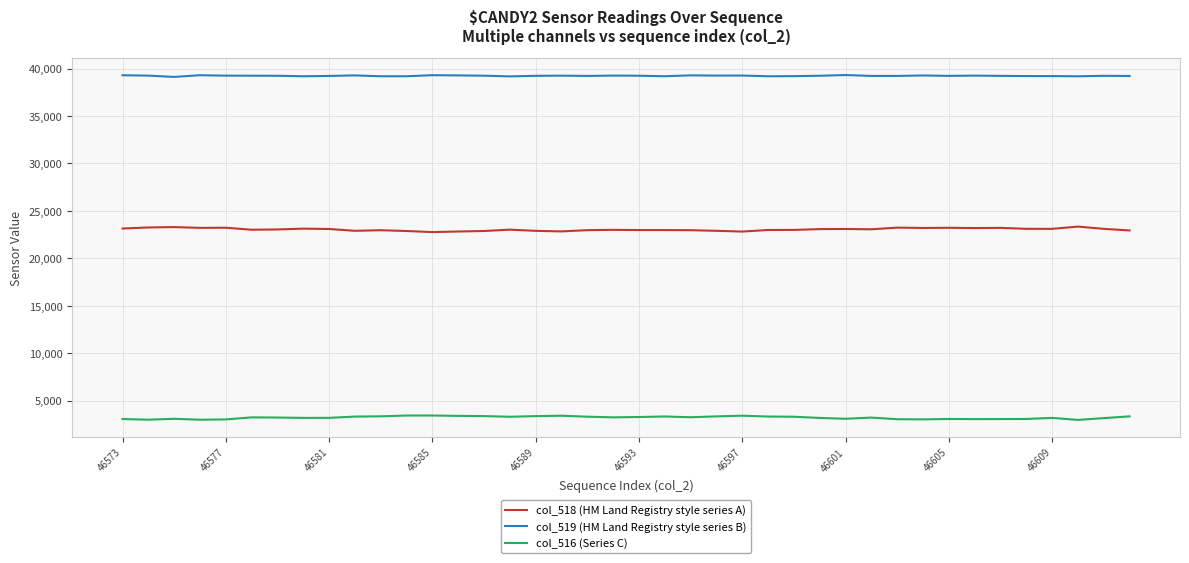

What is the minimum value for col_519 (HM Land Registry style series B)?

39119